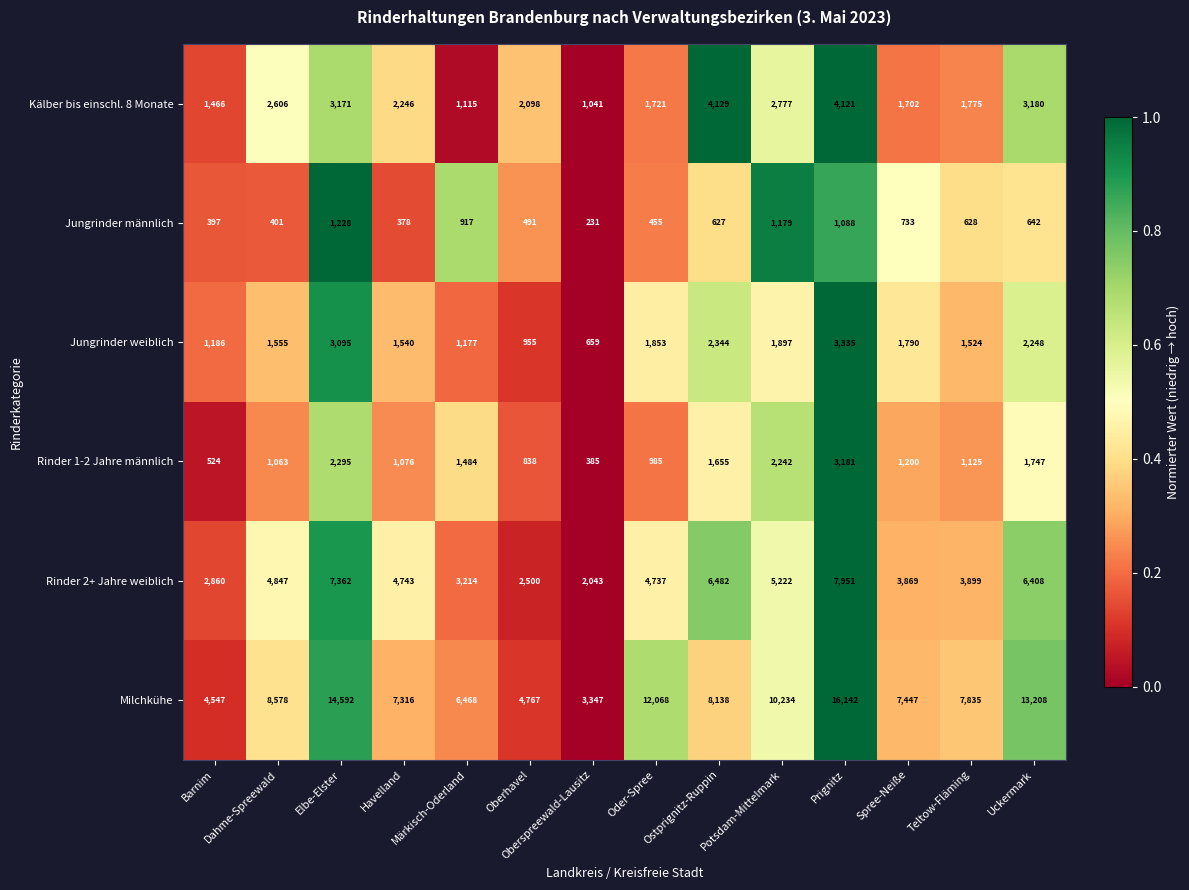

What is the minimum value shown in the chart?

231